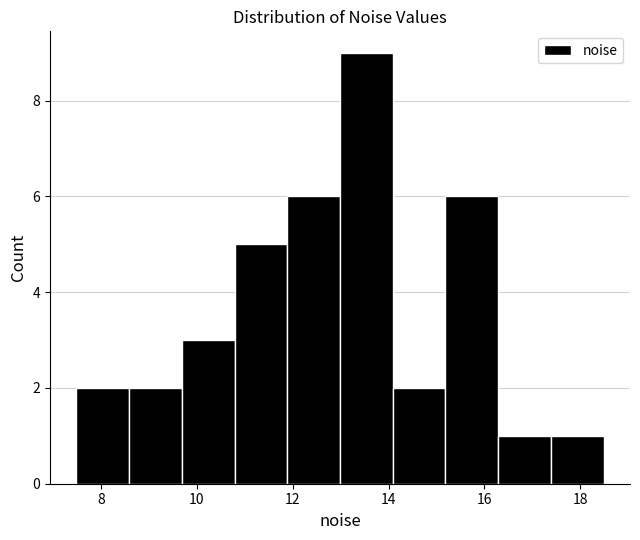

What is the height of the bar covering 10.8 to 11.8 on the x-axis? Neither the bar edges nor the heights are printed on the chart, so give them approximately, as read against the axes.

5